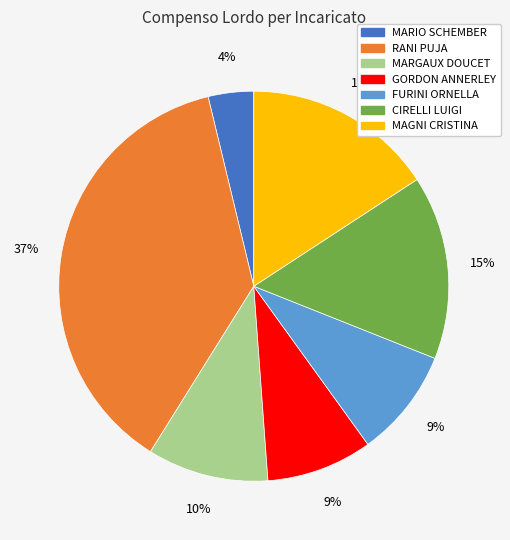

Is MARGAUX DOUCET the majority of the pie?

No